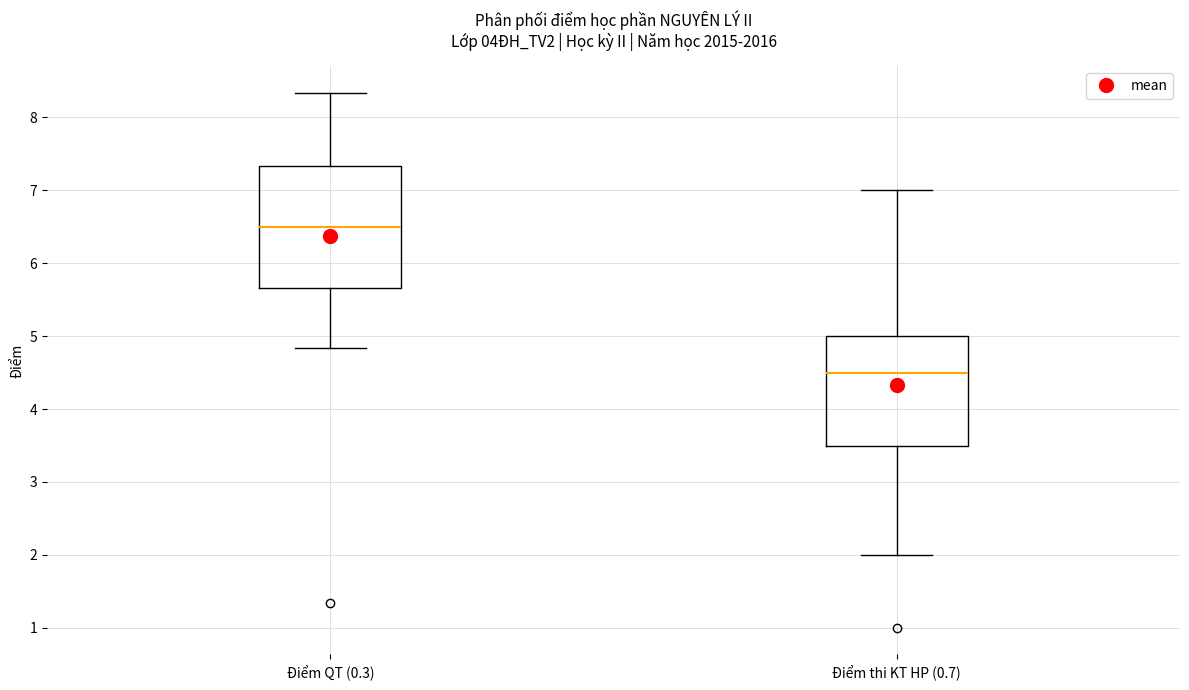

Which box's median line is the highest?

Điểm QT (0.3)